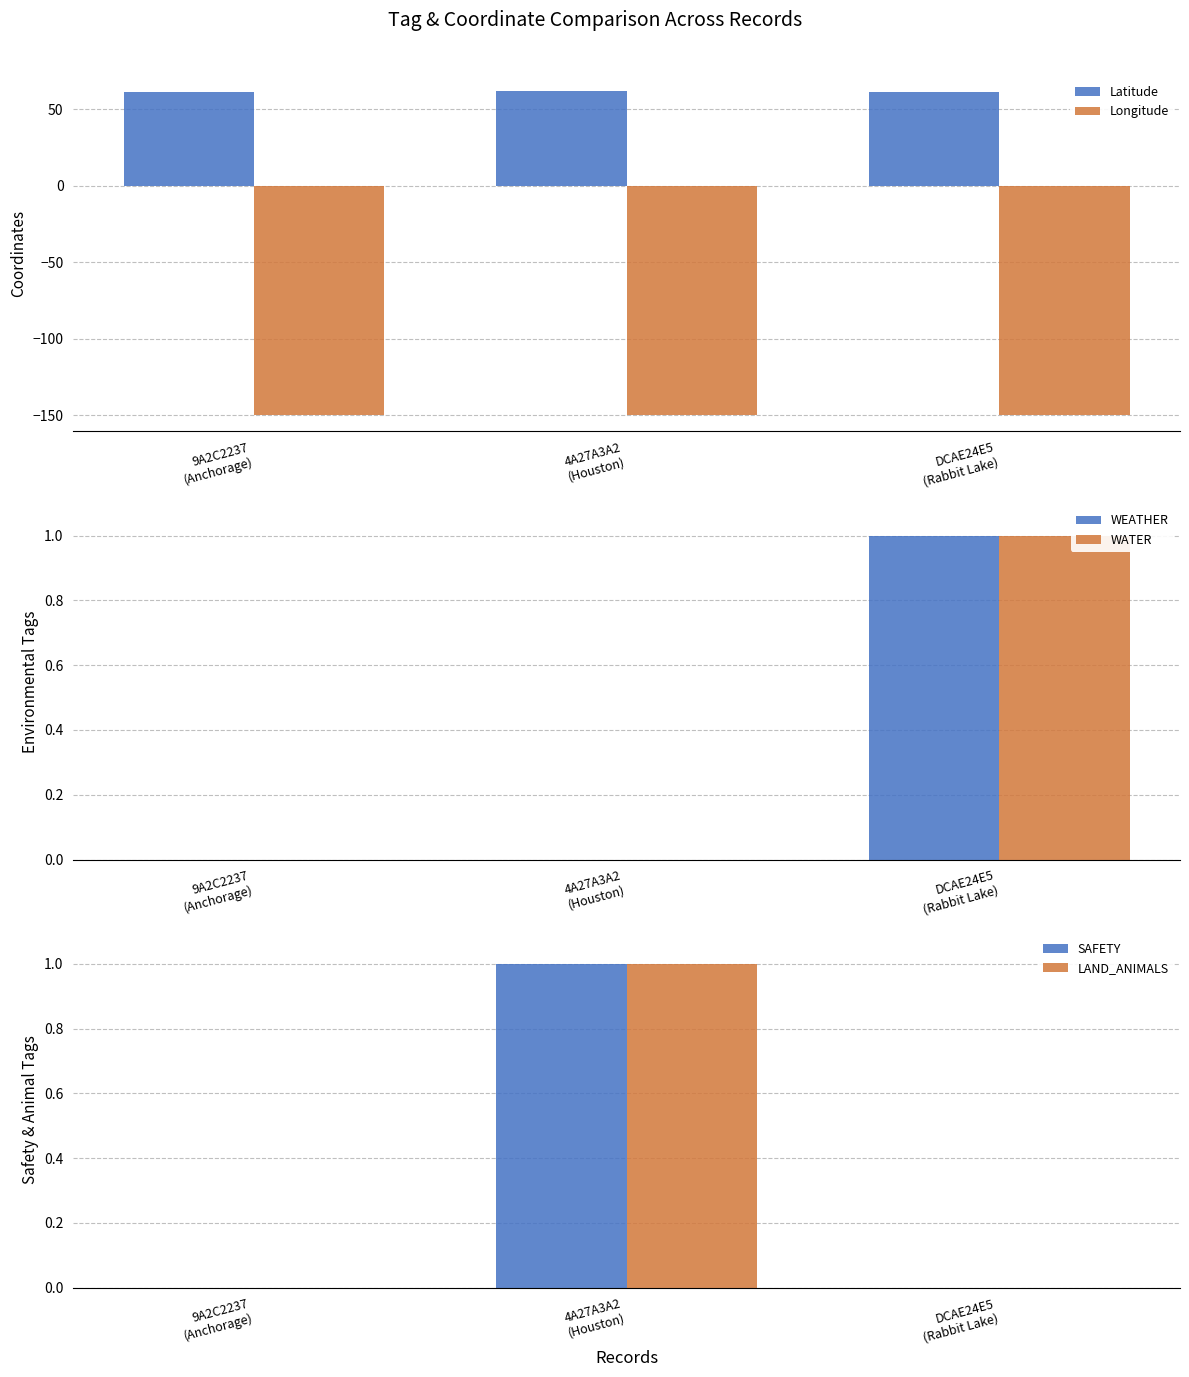

Reading left to right, list all the values displayed in this chart.

Latitude: 9A2C2237
(Anchorage)=61.2	4A27A3A2
(Houston)=61.6	DCAE24E5
(Rabbit Lake)=61.0
Longitude: 9A2C2237
(Anchorage)=-149.9	4A27A3A2
(Houston)=-149.8	DCAE24E5
(Rabbit Lake)=-149.6
WEATHER: 9A2C2237
(Anchorage)=0.0	4A27A3A2
(Houston)=0.0	DCAE24E5
(Rabbit Lake)=1.0
WATER: 9A2C2237
(Anchorage)=0.0	4A27A3A2
(Houston)=0.0	DCAE24E5
(Rabbit Lake)=1.0
SAFETY: 9A2C2237
(Anchorage)=0.0	4A27A3A2
(Houston)=1.0	DCAE24E5
(Rabbit Lake)=0.0
LAND_ANIMALS: 9A2C2237
(Anchorage)=0.0	4A27A3A2
(Houston)=1.0	DCAE24E5
(Rabbit Lake)=0.0